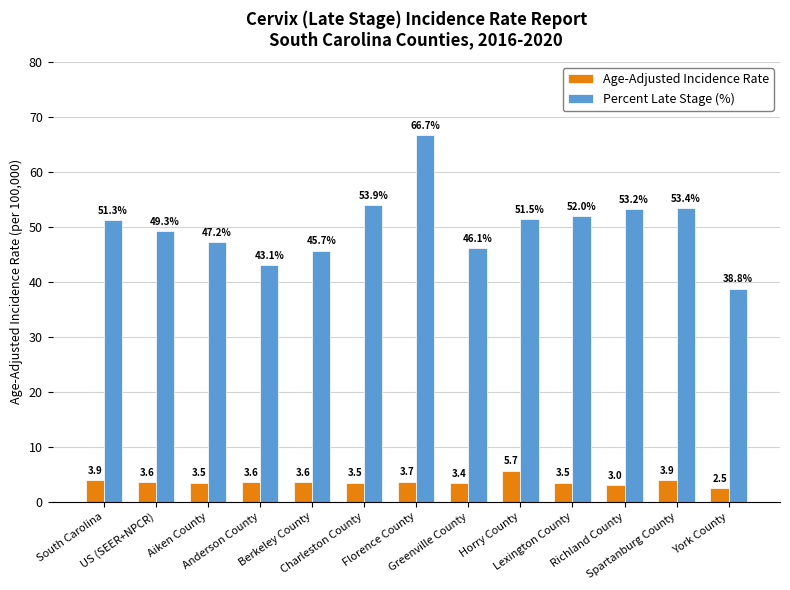

What is the value of the Age-Adjusted Incidence Rate bar at the 1st from the left?

3.9